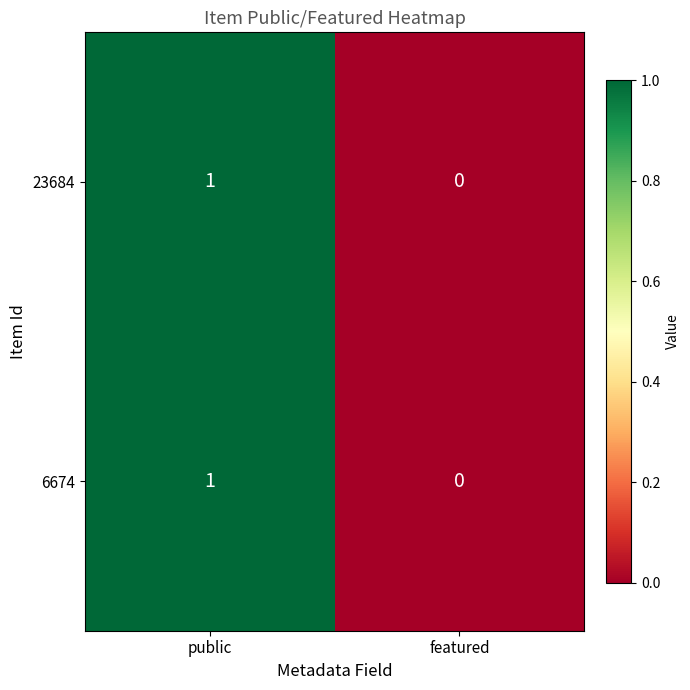

The value of 6674 at featured is 0. True or false?

True